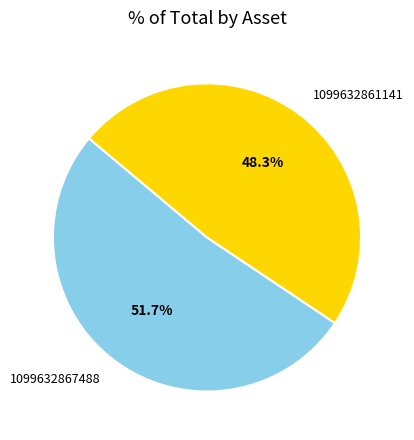

Which category has the smallest portion of the pie?

1099632861141